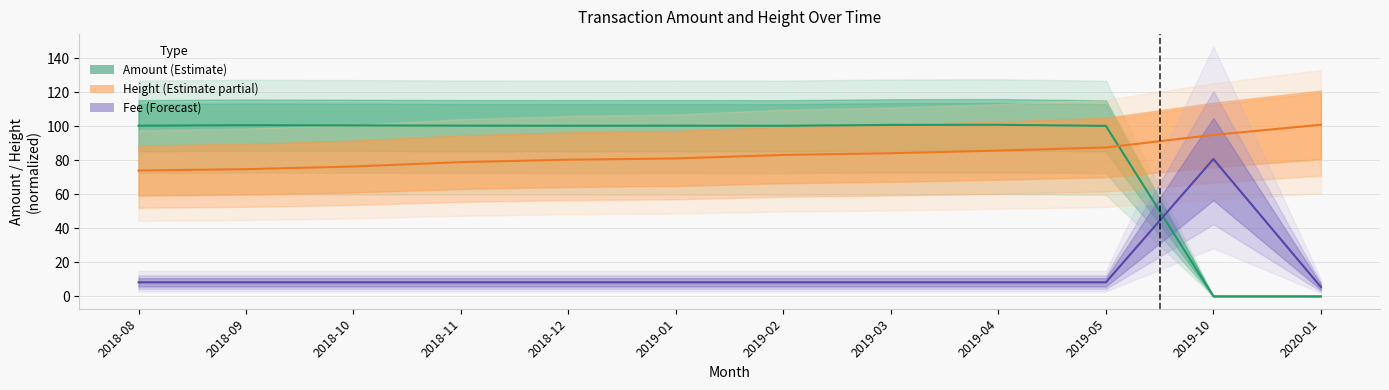

Which series has the widest spread of values?

Amount